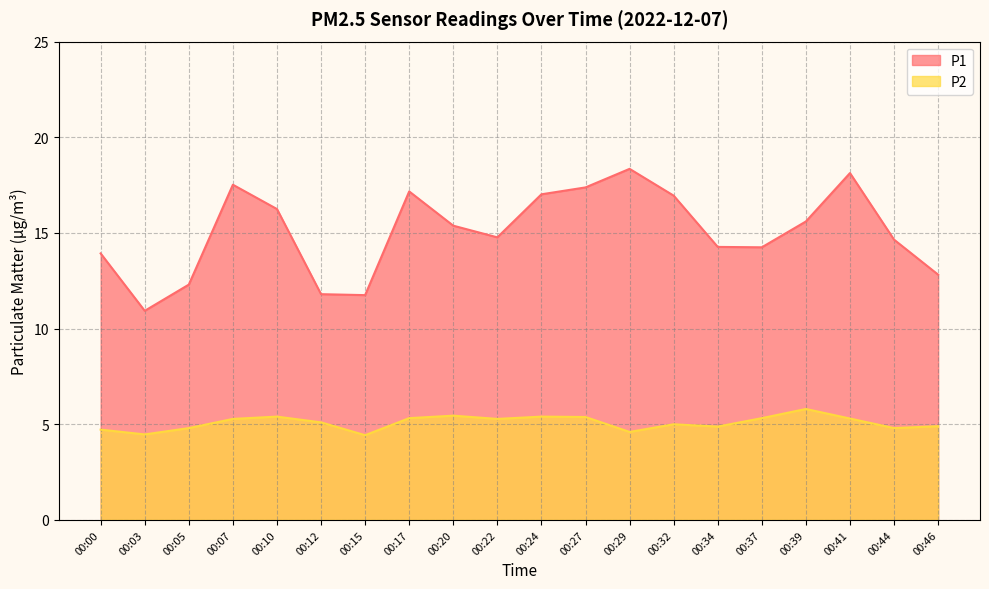

Is it true that P2 equals 2.5 at 00:07?

False